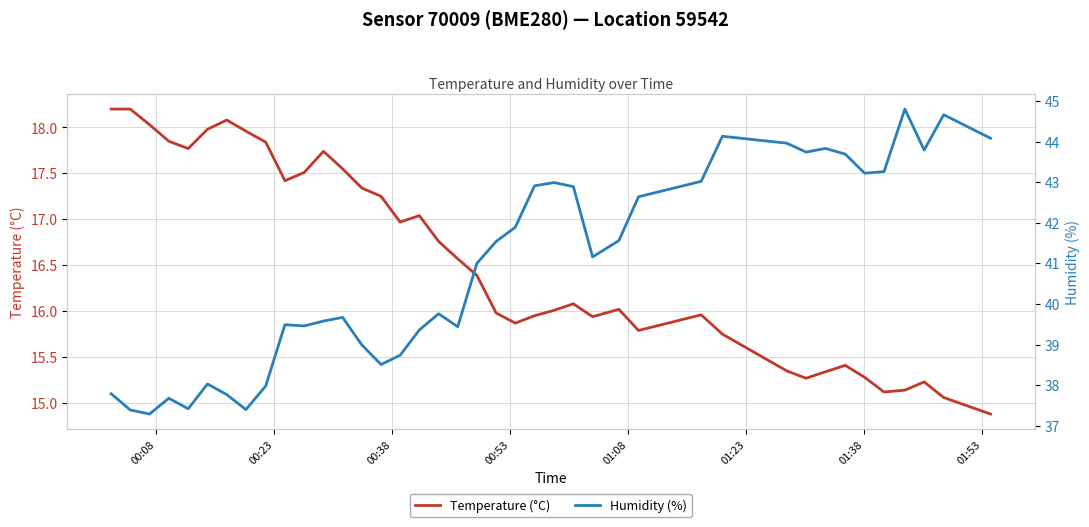

What is the maximum value for Temperature (°C)?

18.2